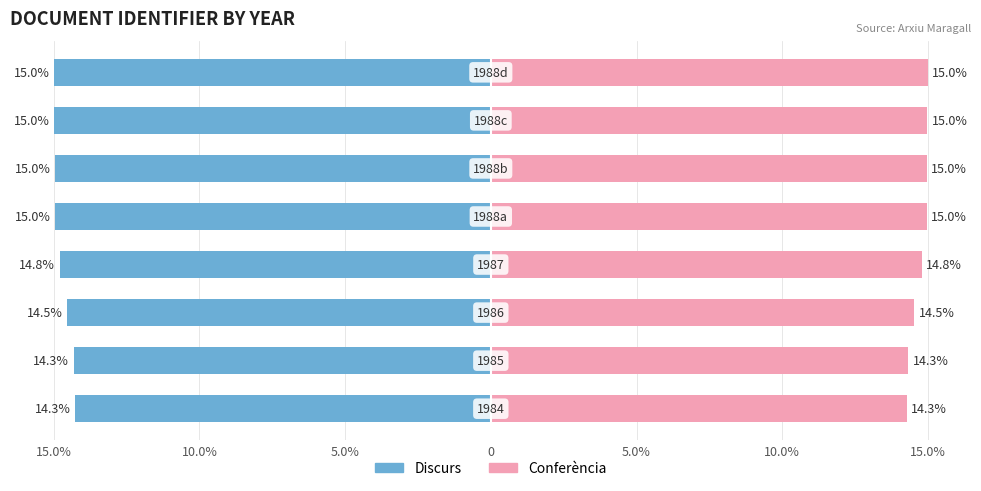

The Conferència series shows 7.4 at 10.0%. True or false?

False